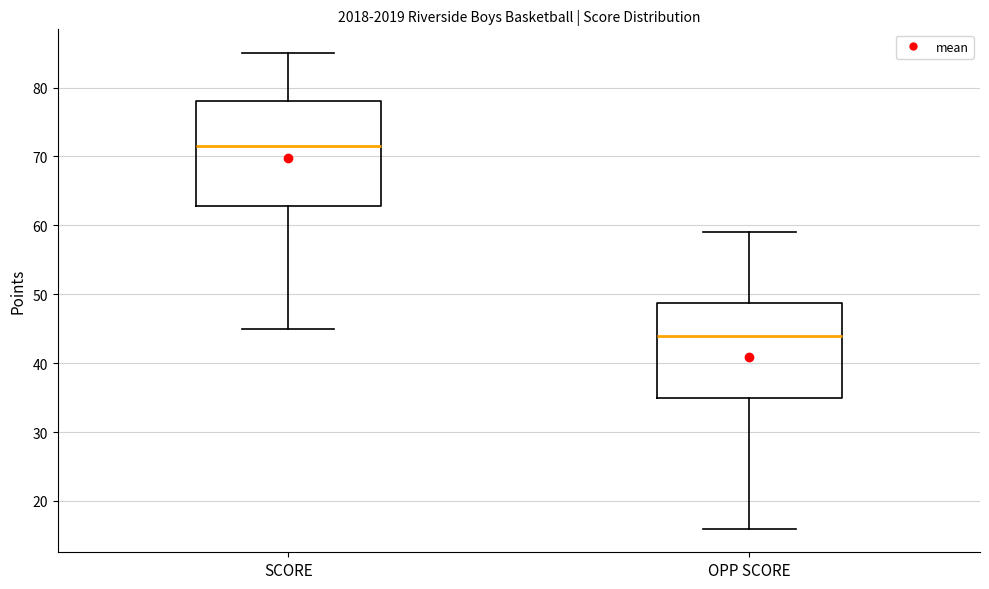

Where does the median line of the box for OPP SCORE sit on the y-axis? The values are not printed on the chart, so give them approximately, as read against the axis.

44